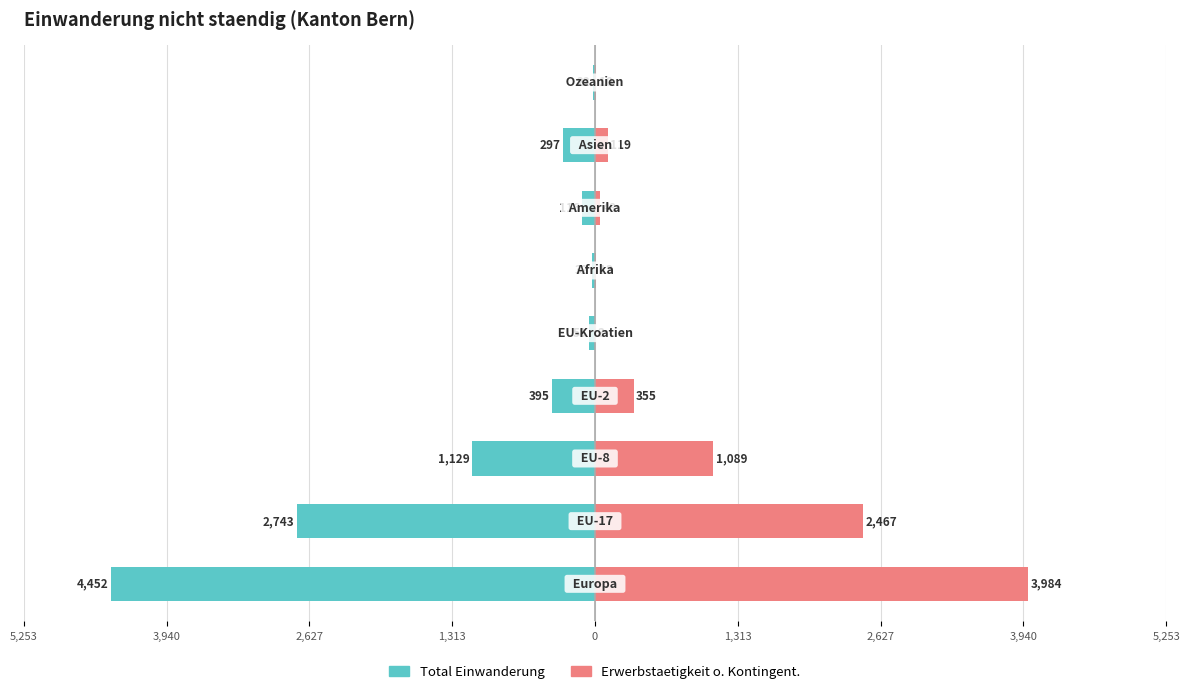

Which series has the widest spread of values?

Total Einwanderung